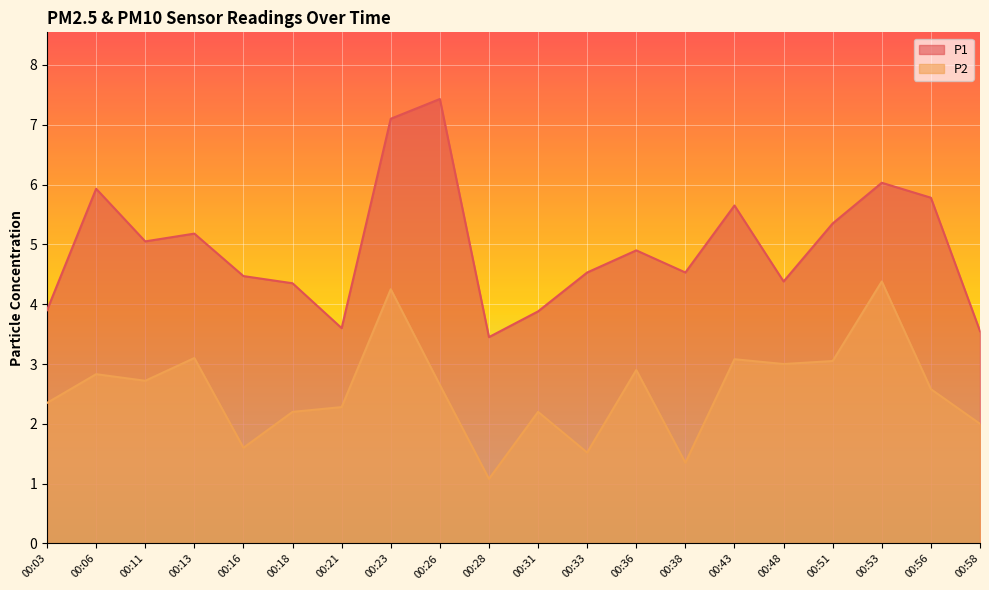

What is the value of the P2 point at the 11th from the left?

2.2